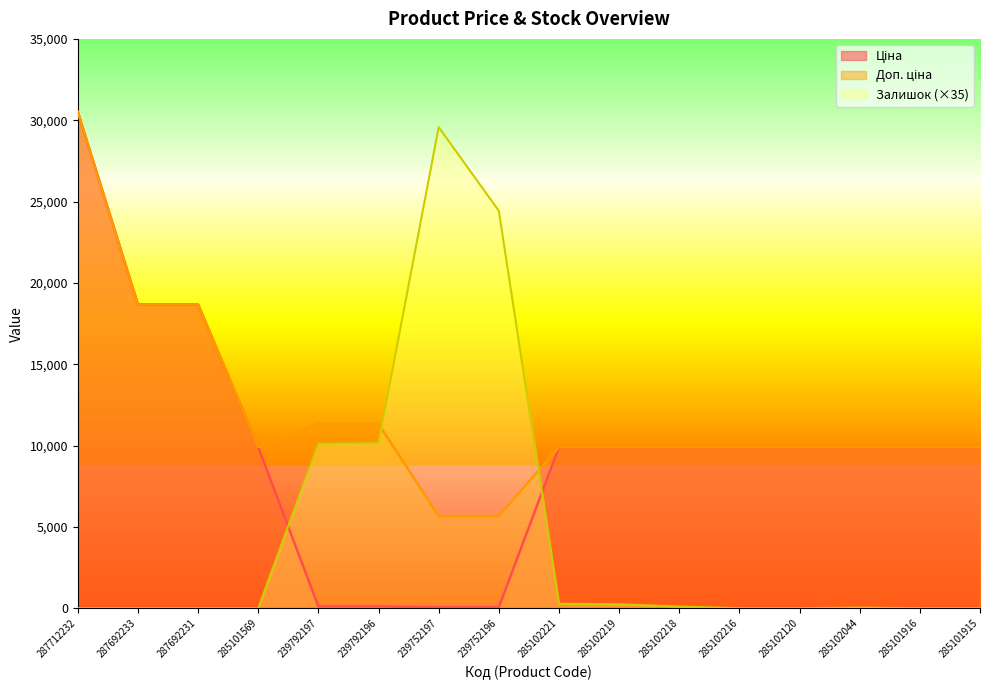

List the series in order of their peak value, highest first.

Ціна, Доп. ціна, Залишок